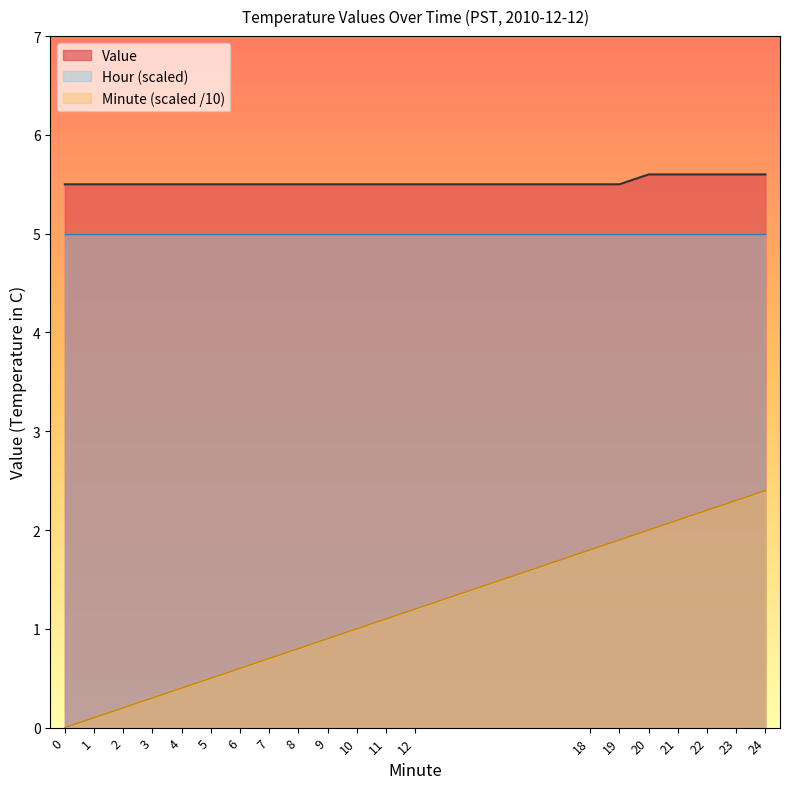

Reading left to right, extract all data points from this chart.

Value: 5.5	5.5	5.5	5.5	5.5	5.5	5.5	5.5	5.5	5.5	5.5	5.5	5.5	5.5	5.5	5.6	5.6	5.6	5.6	5.6
Minute: 0.0	0.1	0.2	0.3	0.4	0.5	0.6	0.7	0.8	0.9	1.0	1.1	1.2	1.8	1.9	2.0	2.1	2.2	2.3	2.4